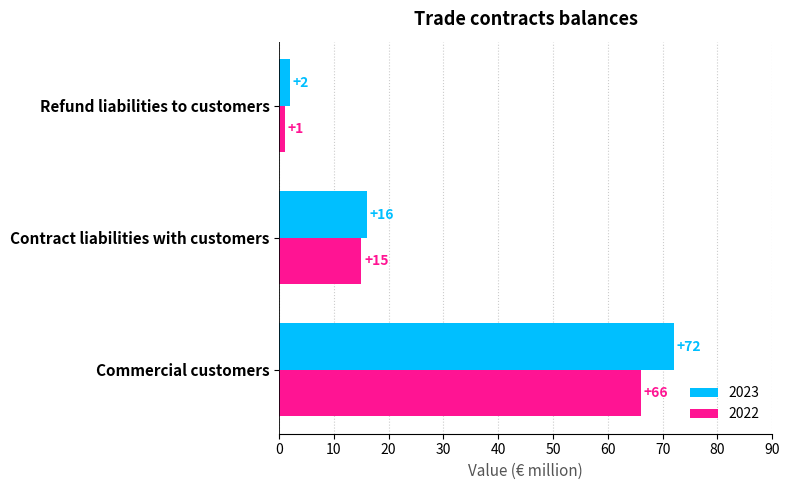

What is the average value of the 2022 series?

27